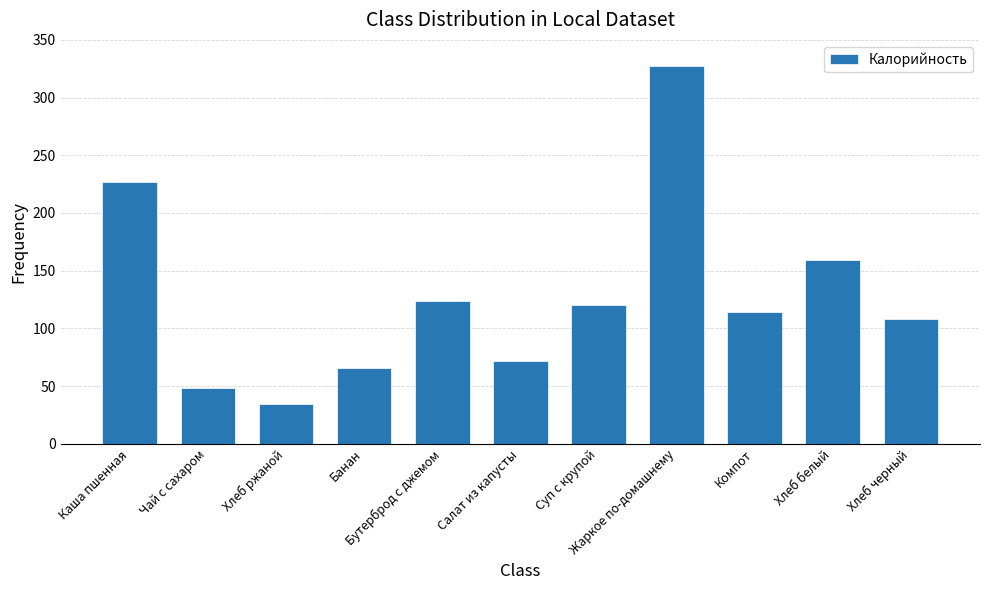

Reading left to right, extract all data points from this chart.

Каша пшенная=227.0	Чай с сахаром=48.6	Хлеб ржаной=34.2	Банан=66.0	Бутерброд с джемом=123.6	Салат из капусты=72.0	Суп с крупой=120.0	Жаркое по-домашнему=327.0	Компот=113.8	Хлеб белый=159.6	Хлеб черный=107.8